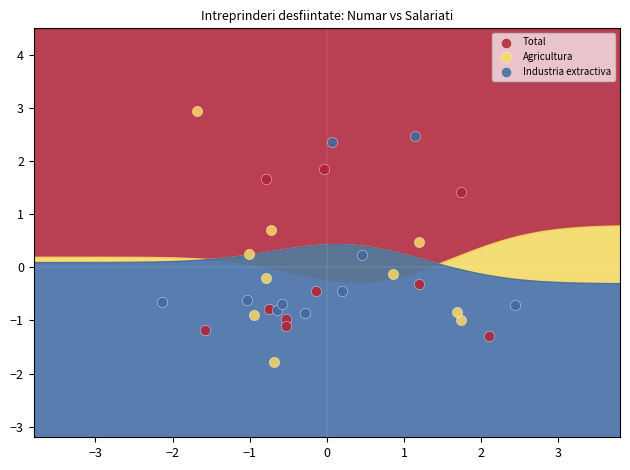

Which series has the widest spread of Y values?

Agricultura